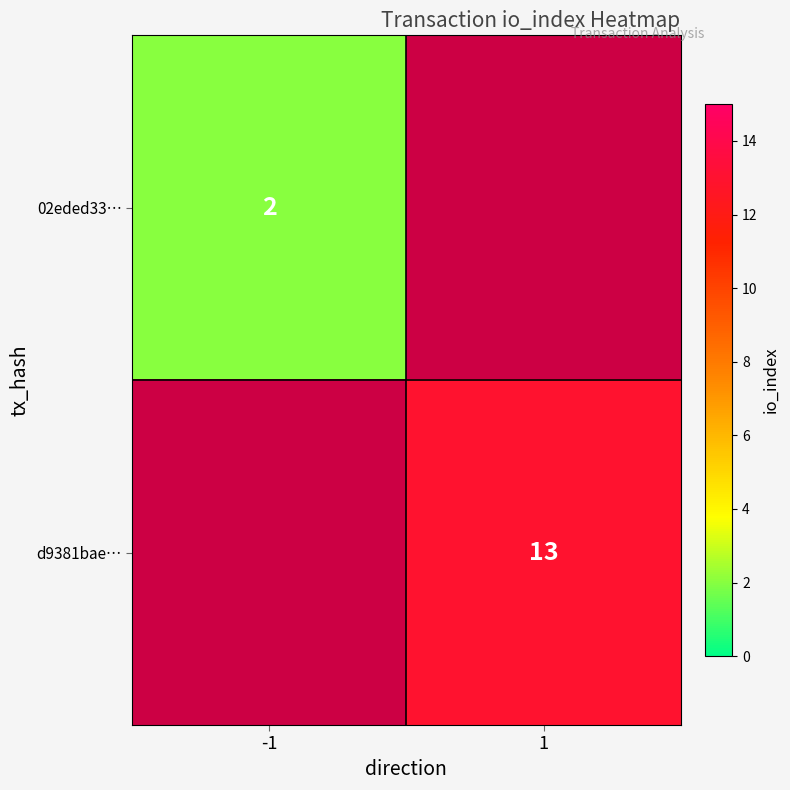

Is it true that d9381bae… equals 6 at 1?

False